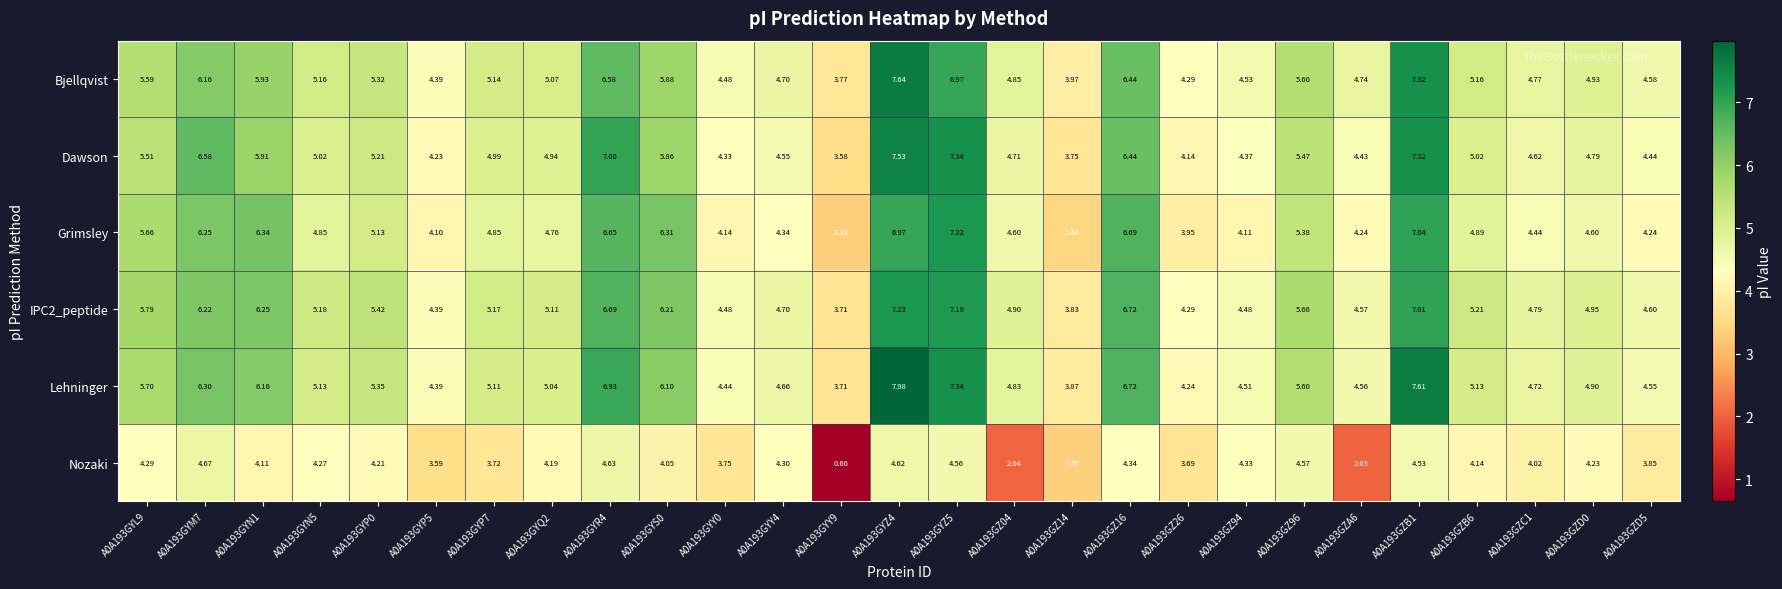

Between A0A193GYS0 and A0A193GZ94, which series saw the biggest shift?

Grimsley